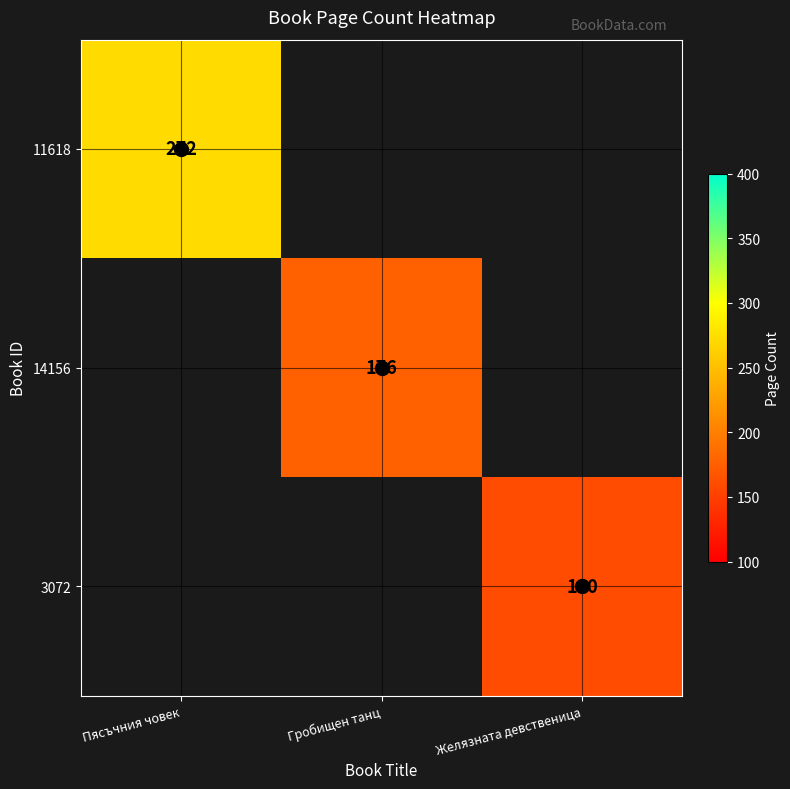

True or false: 14156 has a value of 66 at Гробищен танц.

False